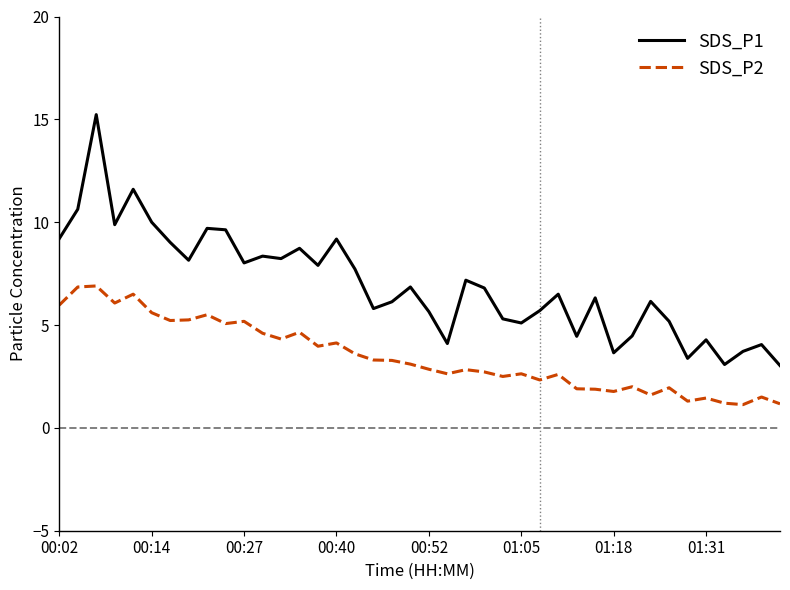

What is the difference between the second highest and minimum values in the SDS_P2 series?

5.7